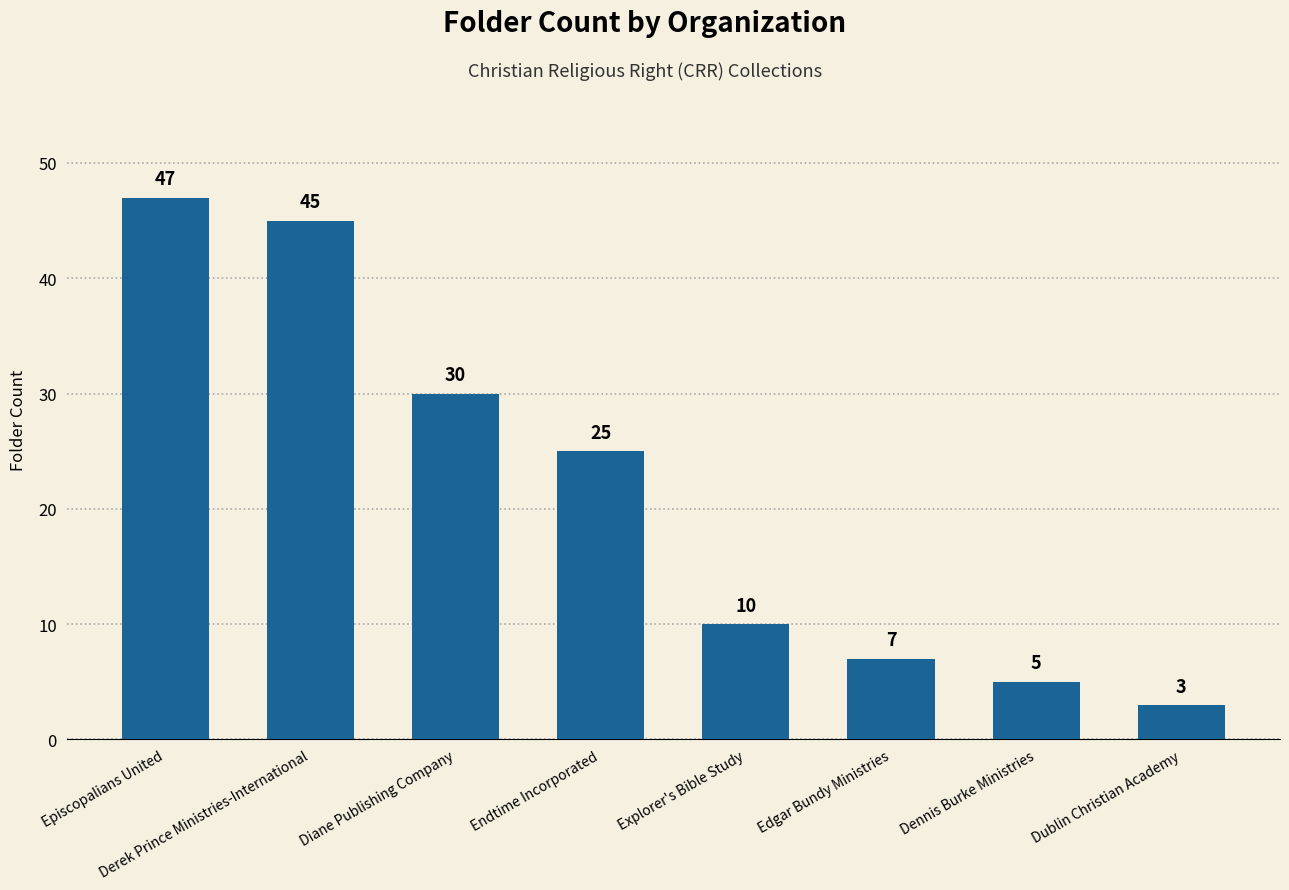

True or false: the data shows 7 at Dennis Burke Ministries.

False